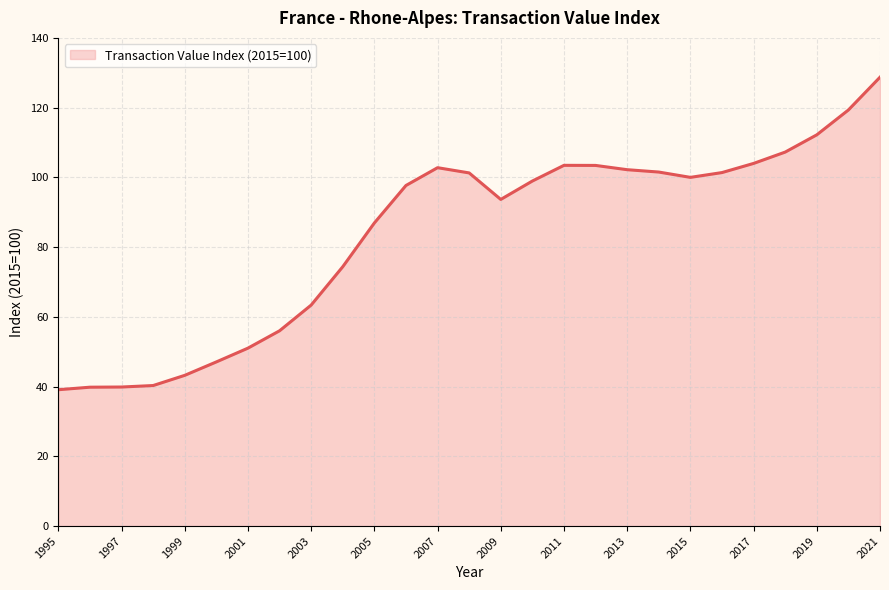

Count the number of categories in the chart.

27